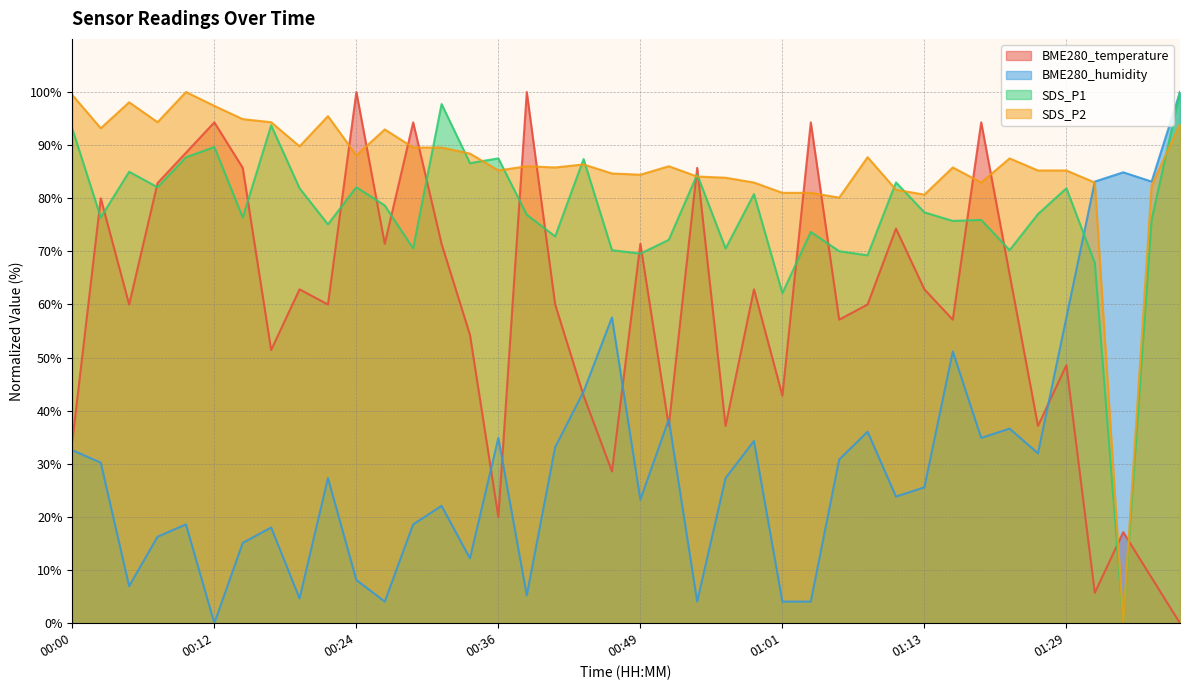

Does the chart display data point markers on the line(s)?

No